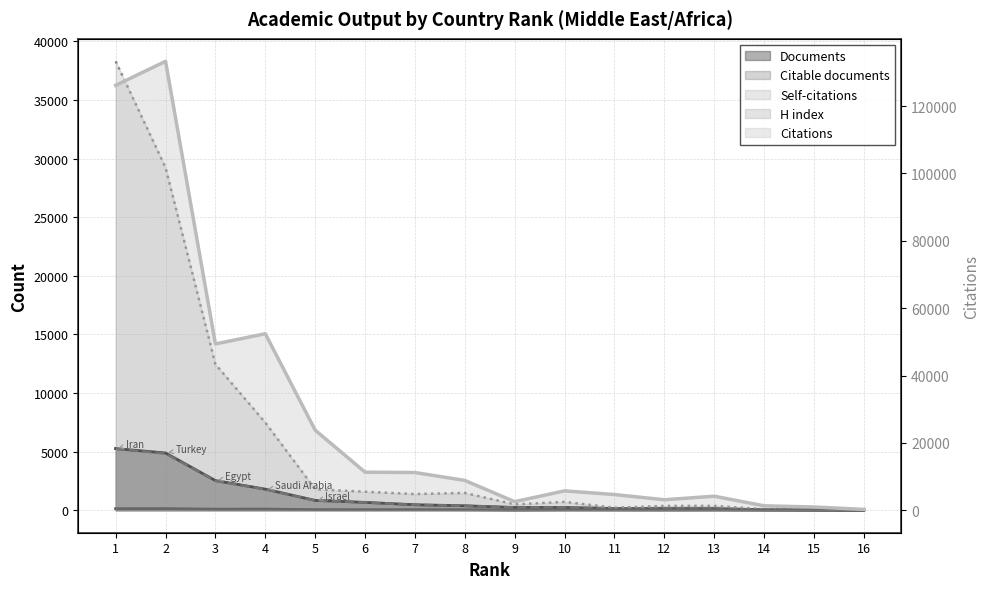

Reading right to left, transcribe all the data shown in this chart.

Documents: 16=29	15=36	14=49	13=140	12=149	11=150	10=239	9=240	8=384	7=473	6=675	5=842	4=1803	3=2533	2=4888	1=5264
Citable documents: 16=29	15=36	14=49	13=140	12=149	11=149	10=236	9=235	8=384	7=462	6=670	5=832	4=1793	3=2503	2=4836	1=5241
Self-citations: 16=31	15=112	14=89	13=377	12=371	11=218	10=716	9=503	8=1479	7=1384	6=1583	5=1790	4=7479	3=12449	2=29226	1=38294
H index: 16=9	15=14	14=18	13=33	12=30	11=37	10=42	9=23	8=49	7=54	6=52	5=55	4=101	3=96	2=143	1=139
Citations: 16=261	15=969	14=1325	13=4179	12=3121	11=4669	10=5758	9=2555	8=8861	7=11204	6=11310	5=23779	4=52410	3=49378	2=133285	1=126140